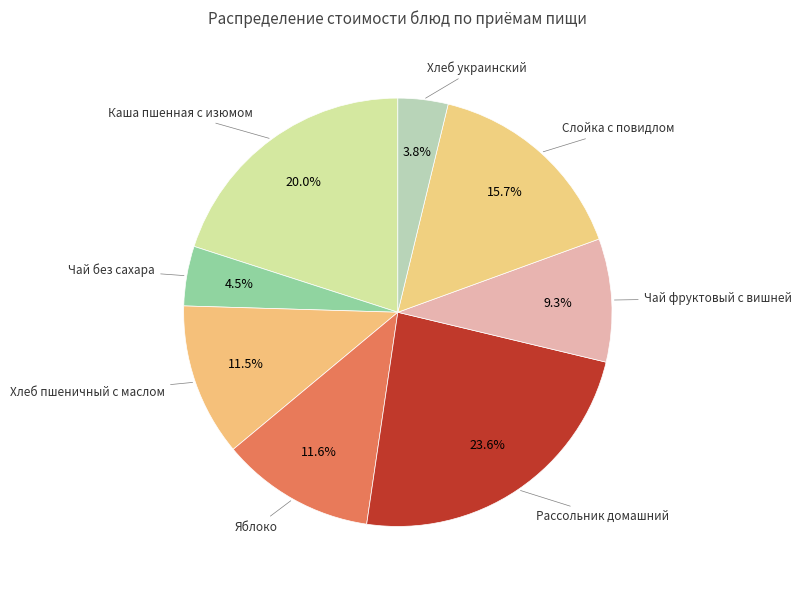

Count the number of slices in the pie.

8